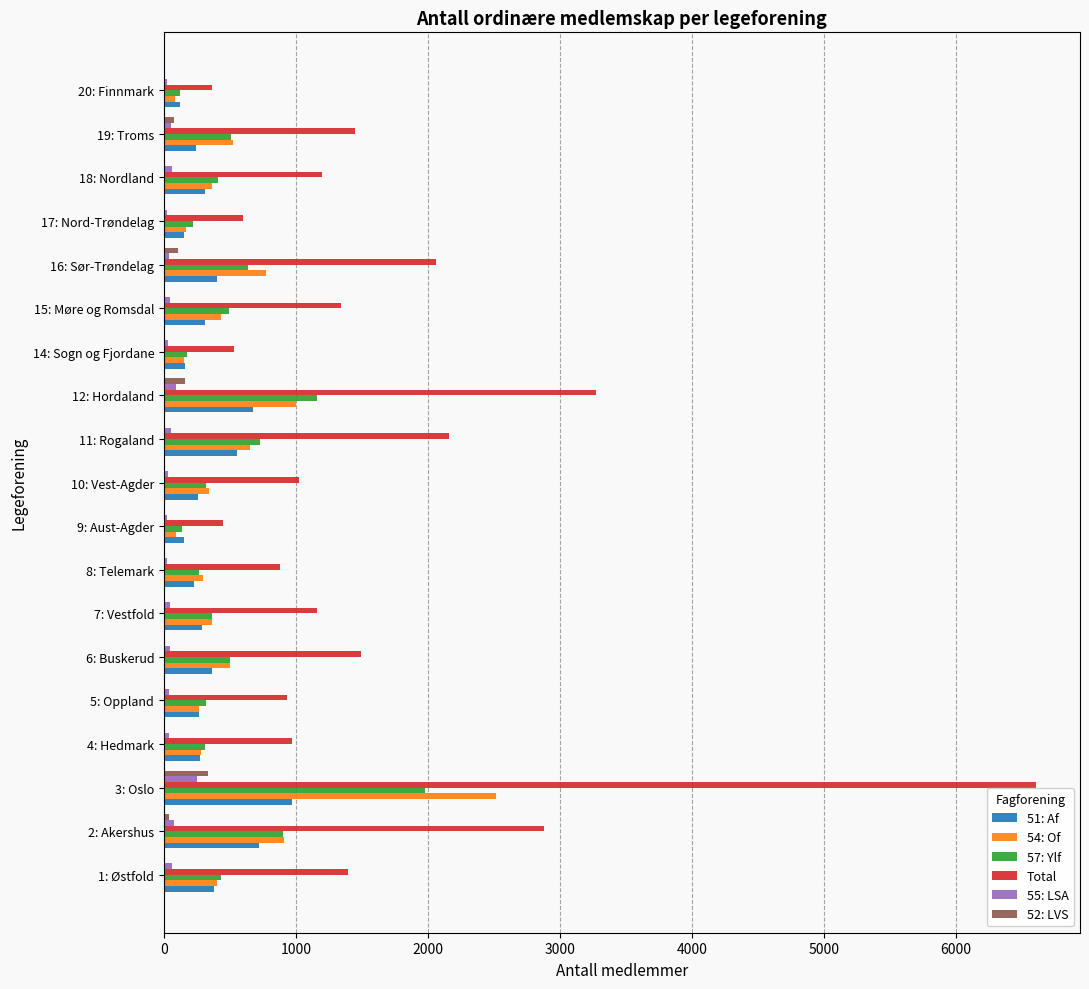

How many categories are shown in the chart?

19